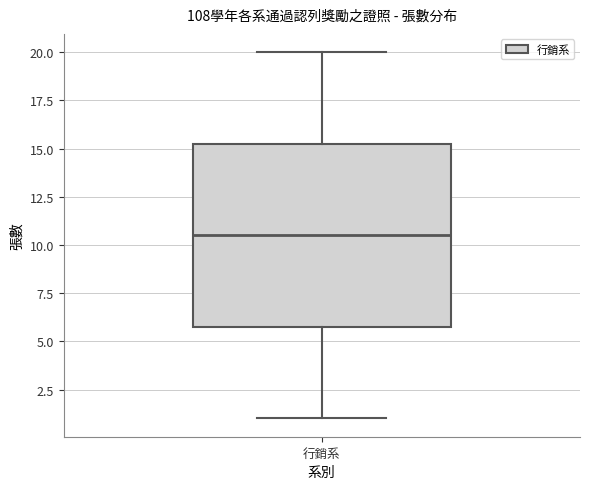

Transcribe this box plot: give where the median line is, the range the box spans, and where the two whiskers end, as read against the y-axis. The values are not printed on the chart, so give them approximately, as read against the axis.

median 10.5, box 6.0 to 15.5, whiskers 1.0 to 20.0